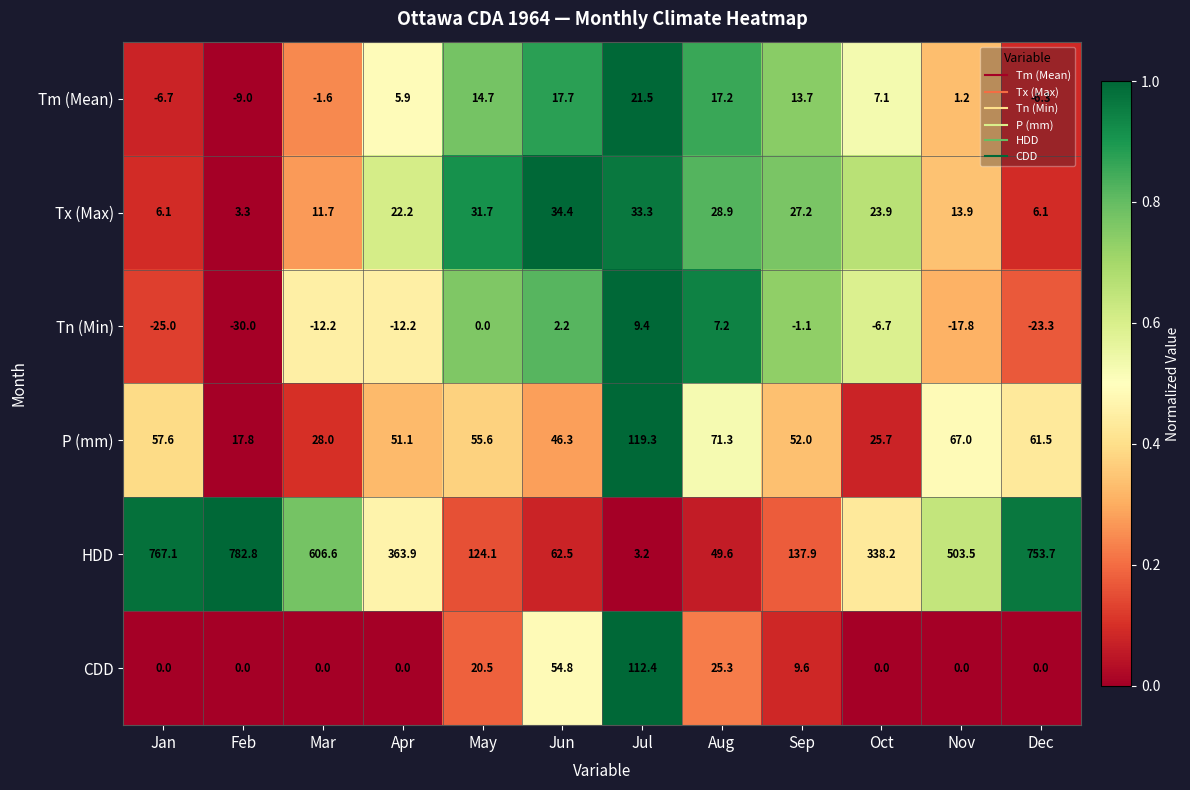

What is the spread (max minus min) of values at Sep?

139.0